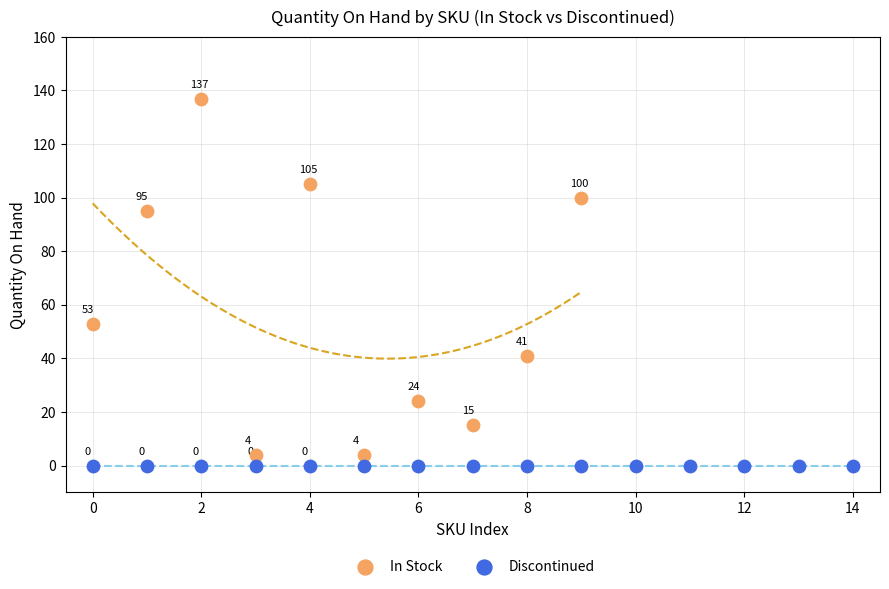

Which series contains the lowest Y value?

Discontinued